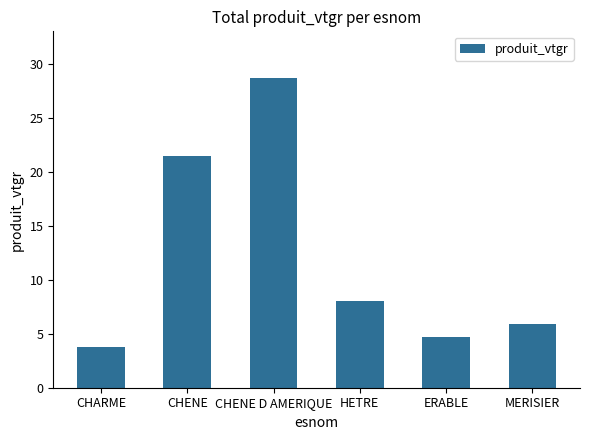

True or false: the data shows 7.3 at CHENE.

False